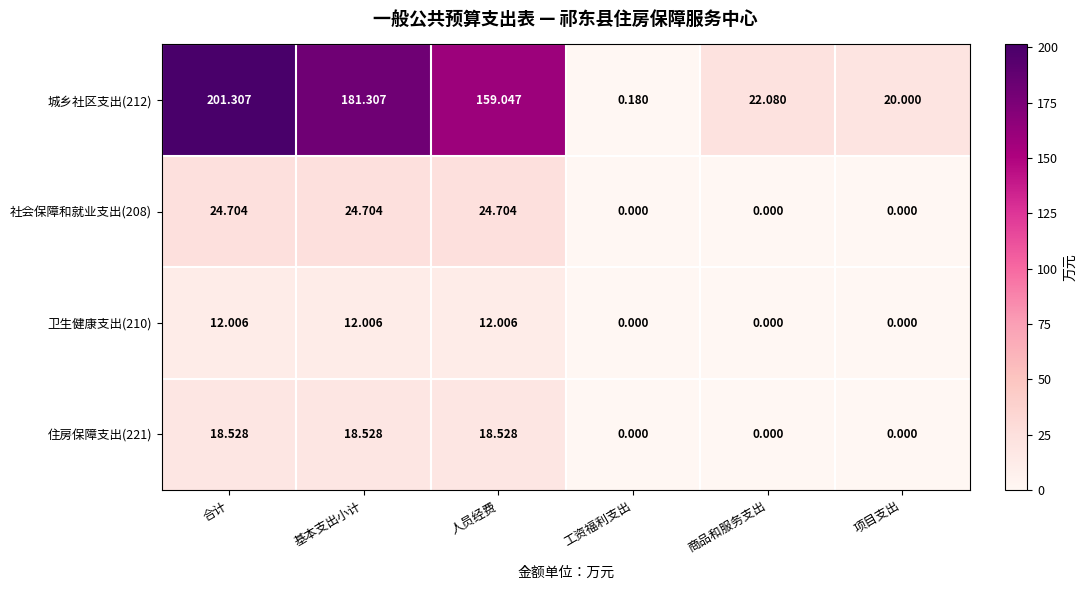

At which label does 社会保障和就业支出(208) first exceed 24?

合计